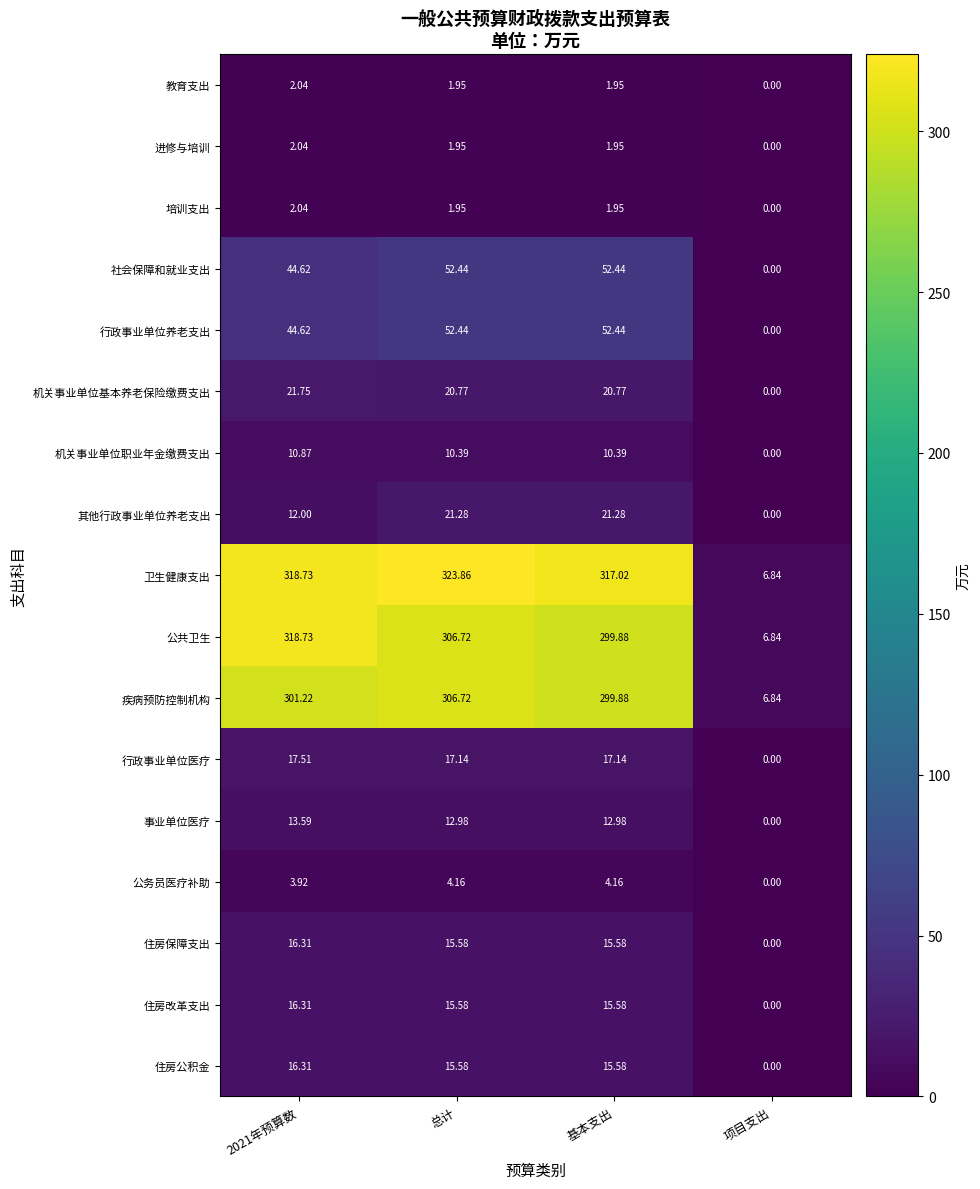

Which series changed the most between 2021年预算数 and 总计?

公共卫生